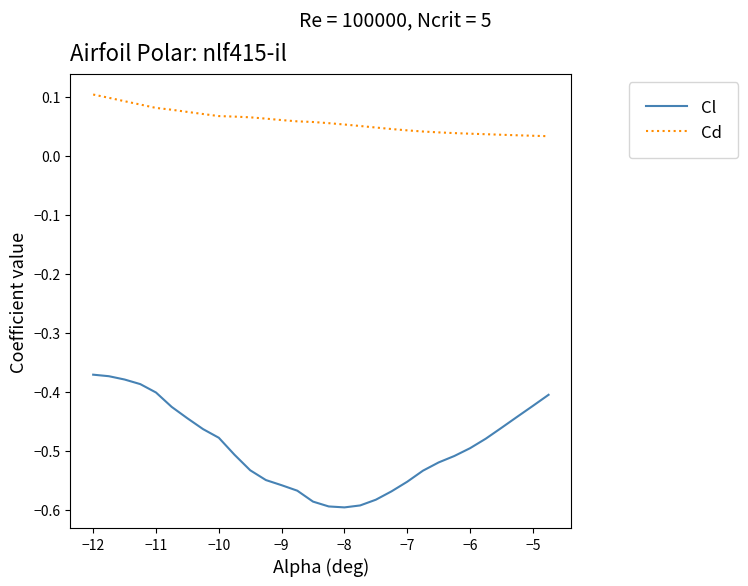

List the series in order of their peak value, highest first.

Cd, Cl